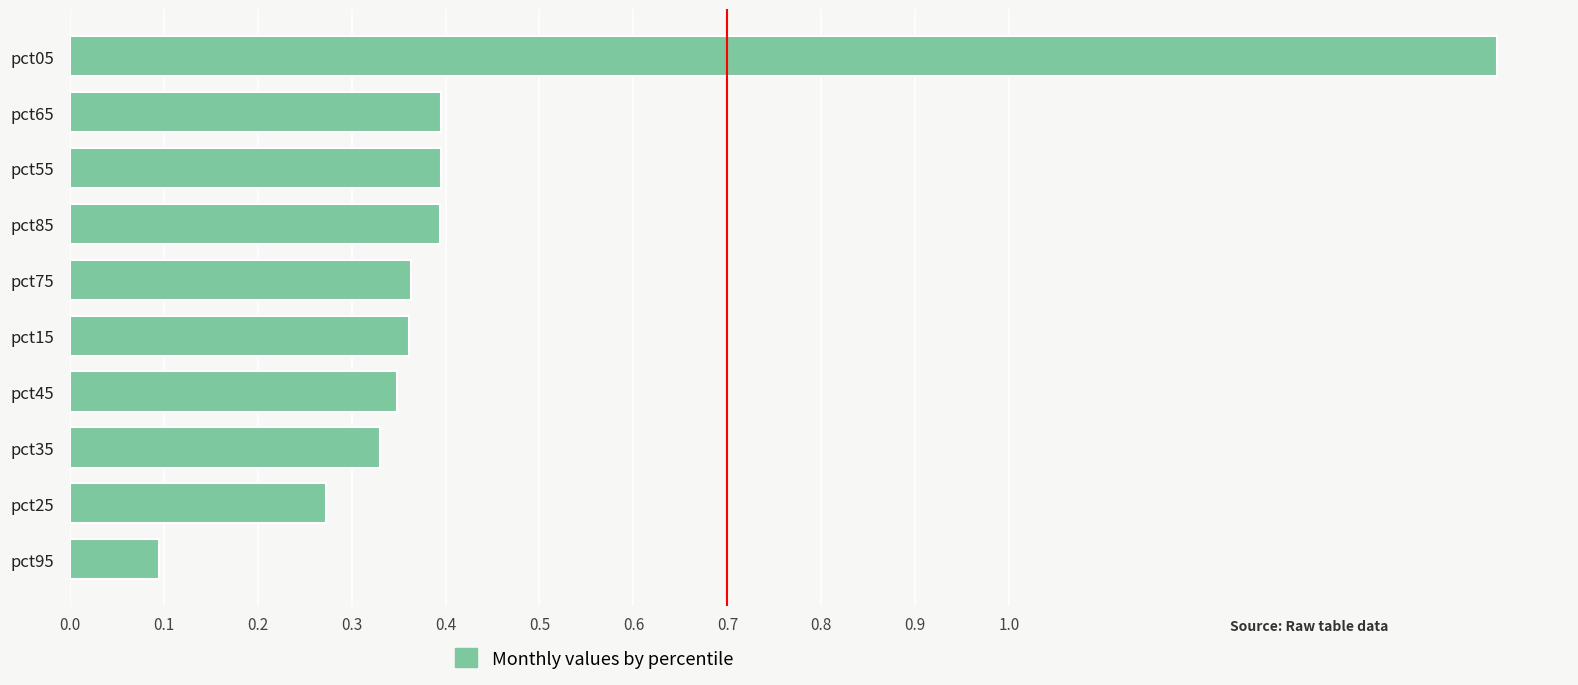

Which category has the highest value across all series?

pct05